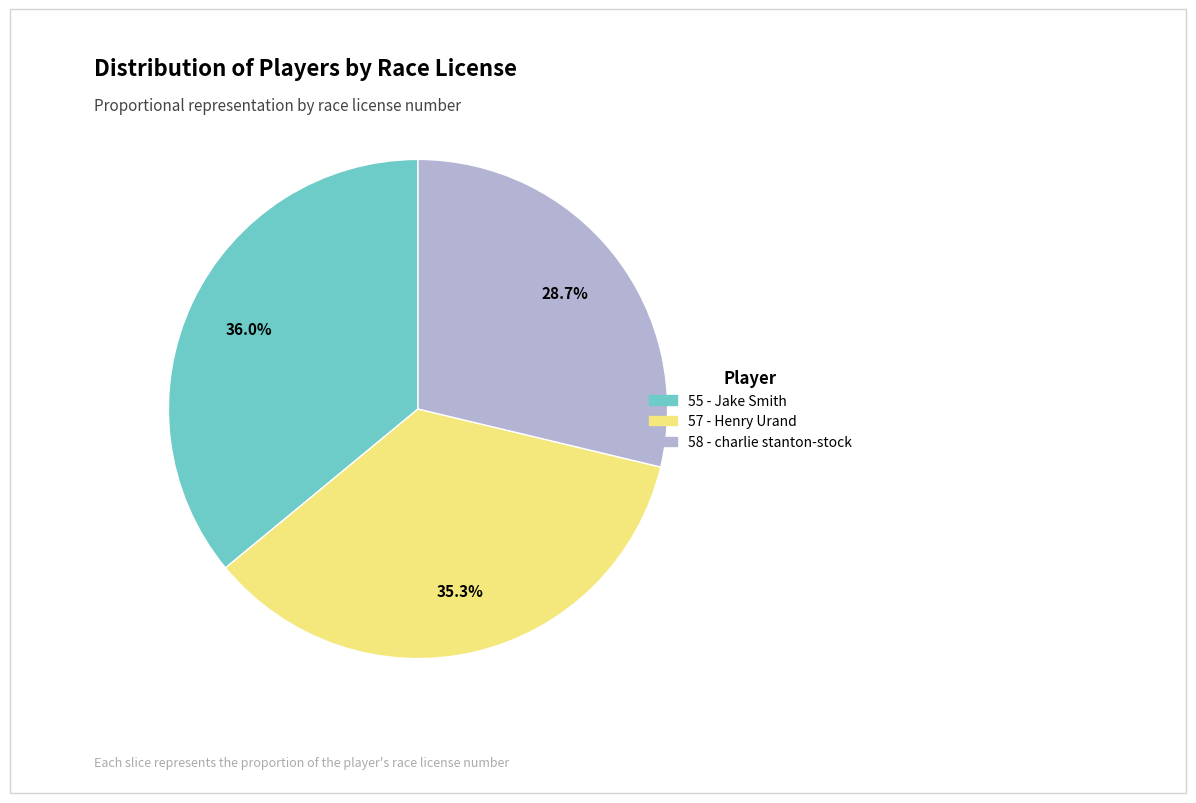

To the nearest percent, what portion does 55 - Jake Smith represent?

36%